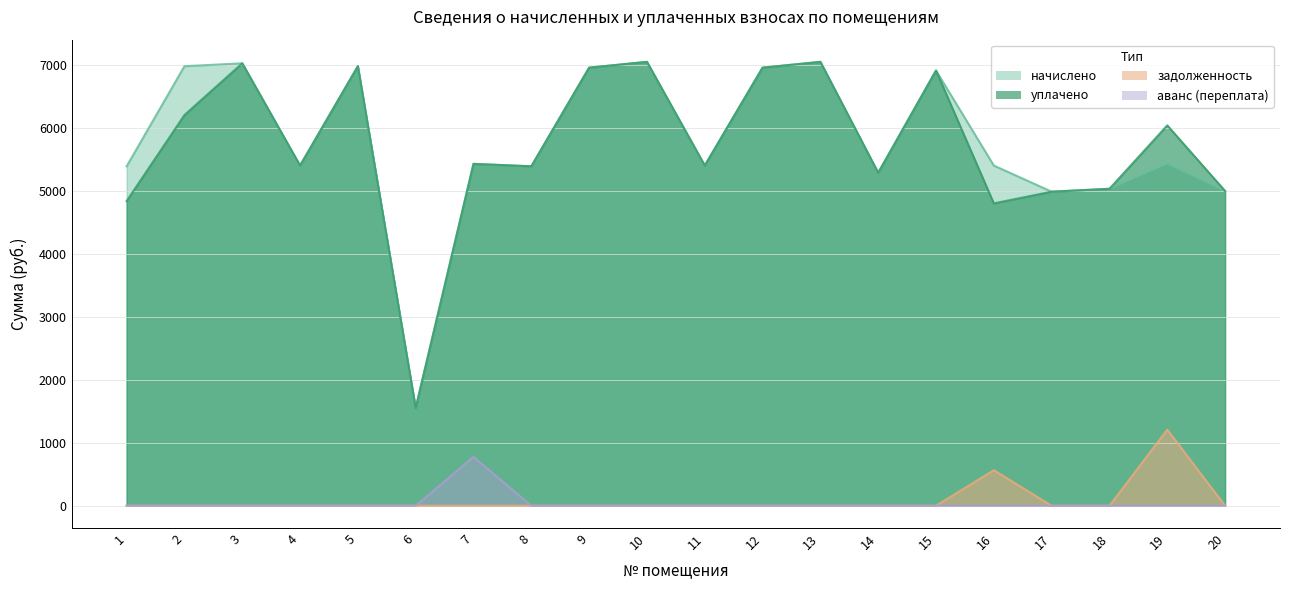

At which category is the sum across all series the highest?

13